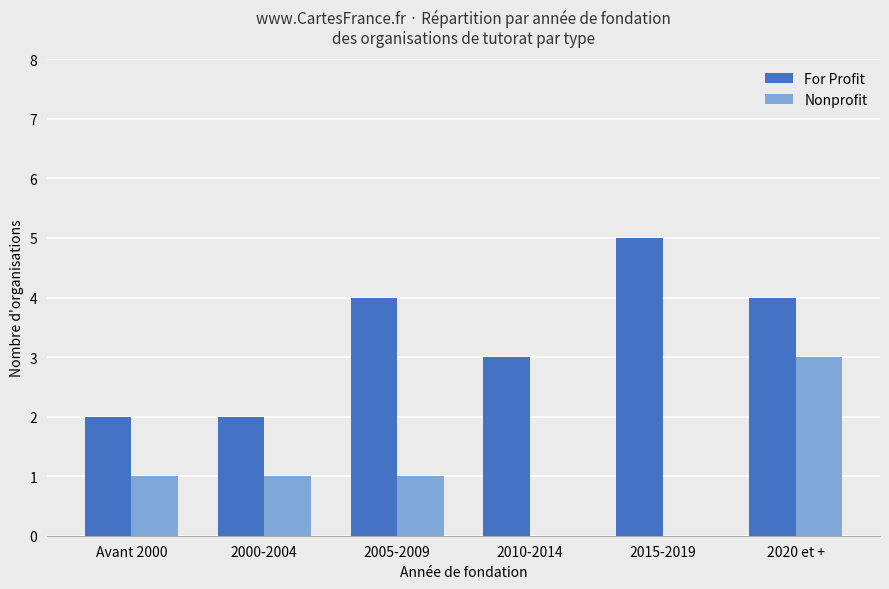

What is the difference between the For Profit values at 2000-2004 and 2005-2009?

2